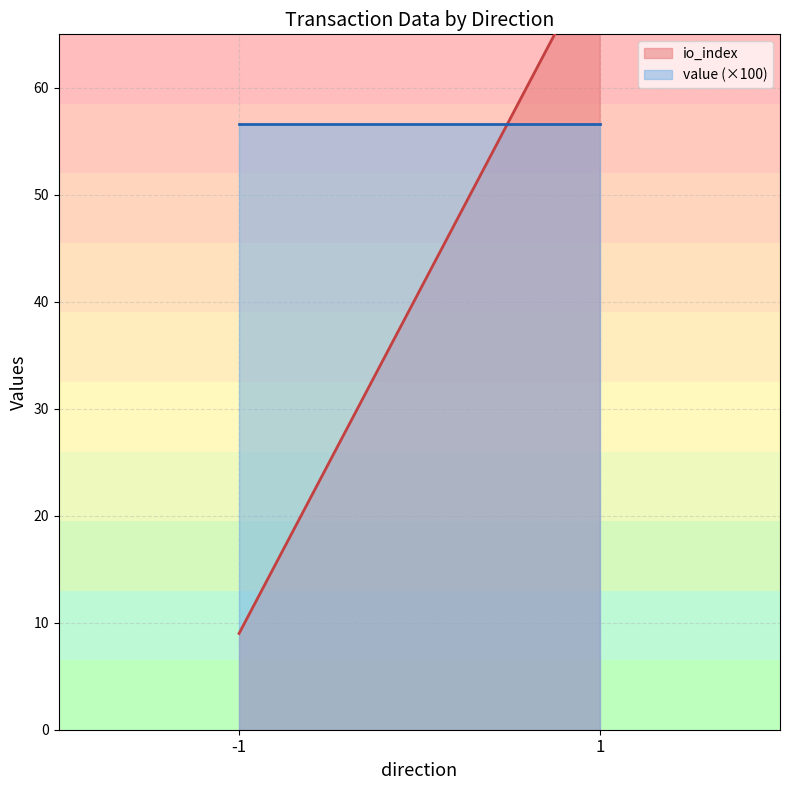

What is the difference between the maximum and minimum values in the io_index series?

54.0